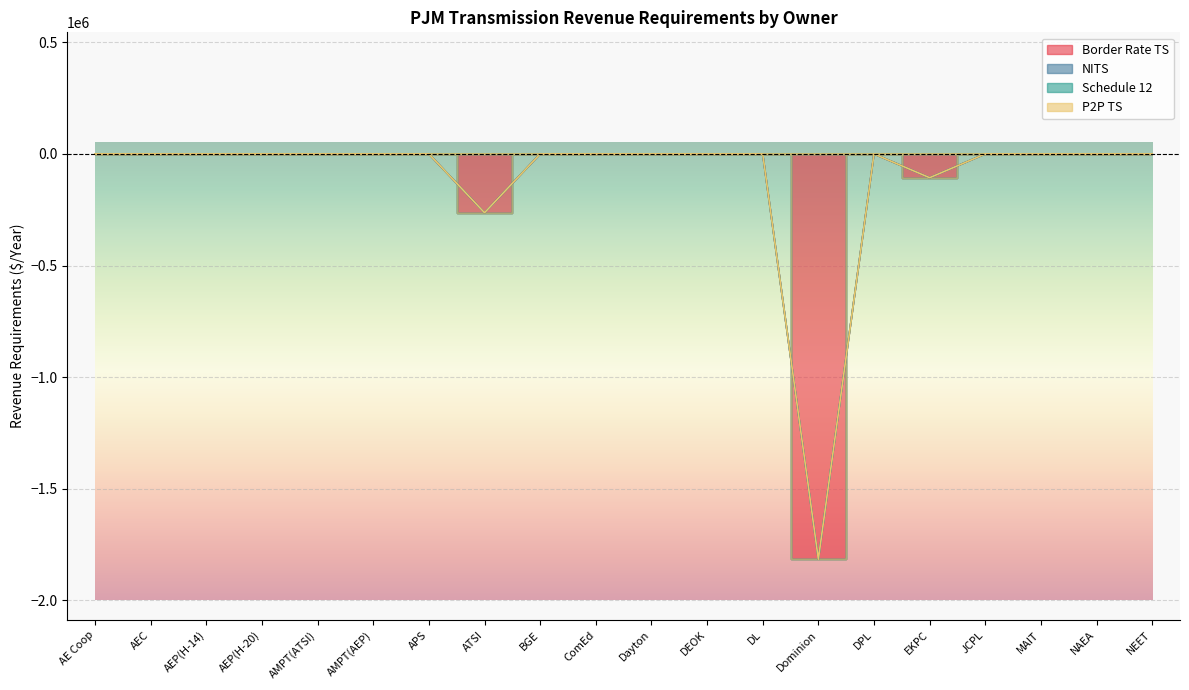

Is this an area chart (filled region under the line)?

No